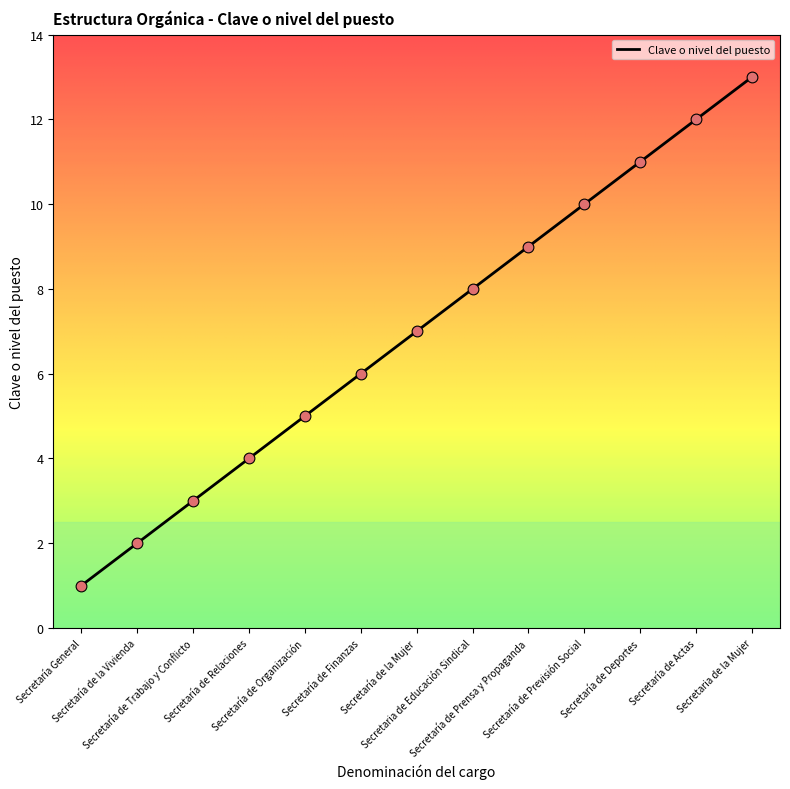

Between Secretaría de Actas and Secretaría de Finanzas, which is larger?

Secretaría de Actas